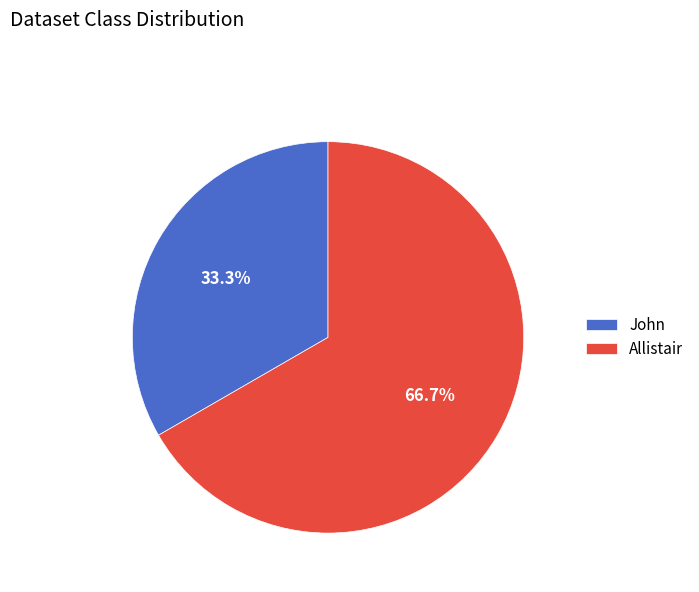

The Allistair slice represents 67% of the pie. True or false?

True